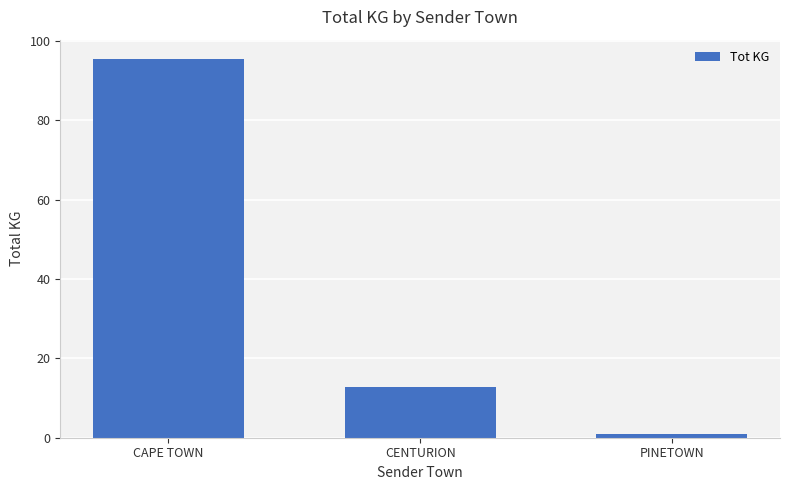

Which label corresponds to the largest value in the chart?

CAPE TOWN